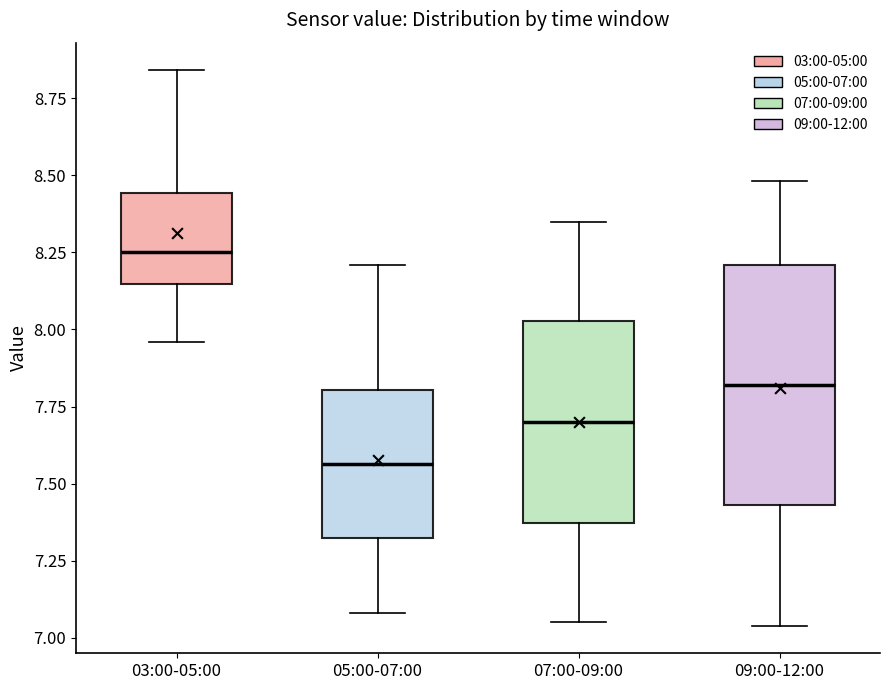

Reading left to right, read every box against the y-axis: the position of its median line, the range the box covers, and the ends of its whiskers. The values are not printed on the chart, so give them approximately, as read against the axis.

03:00-05:00: median 8.25, box 8.15 to 8.45, whiskers 7.95 to 8.85
05:00-07:00: median 7.55, box 7.30 to 7.80, whiskers 7.10 to 8.20
07:00-09:00: median 7.70, box 7.35 to 8.05, whiskers 7.05 to 8.35
09:00-12:00: median 7.80, box 7.45 to 8.20, whiskers 7.05 to 8.50